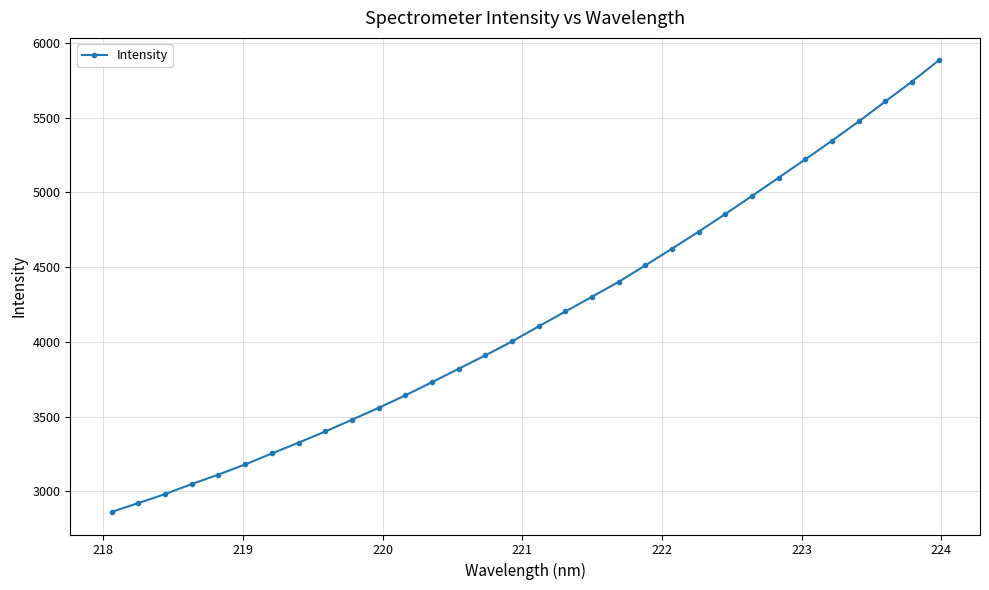

True or false: there are more than 2 points higher than both neighbors.

False